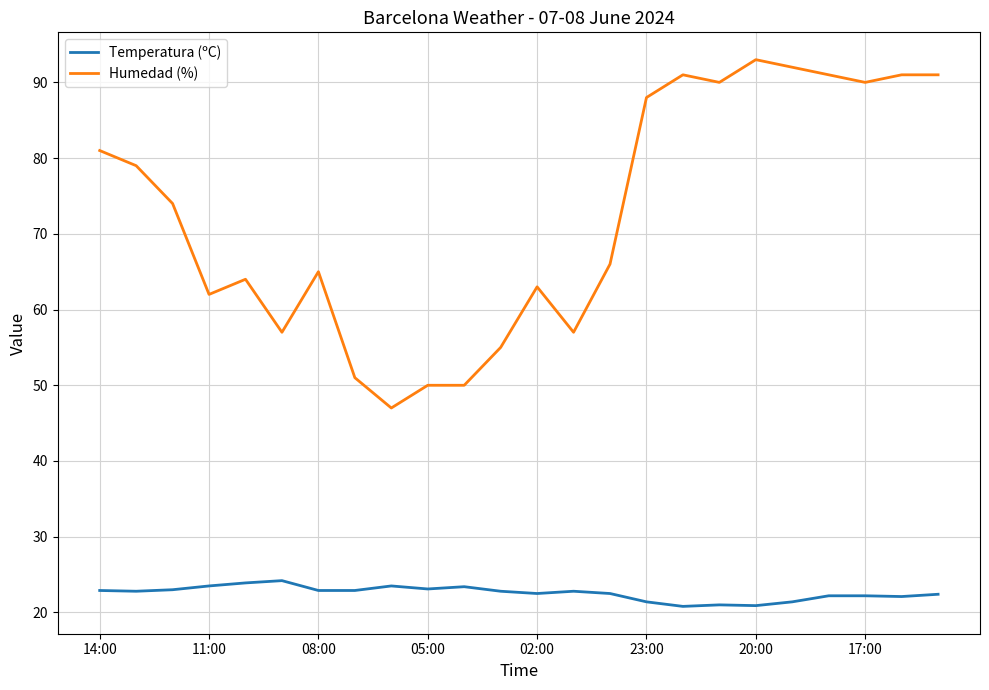

True or false: Temperatura (ºC) and Humedad (%) intersect in this chart.

False